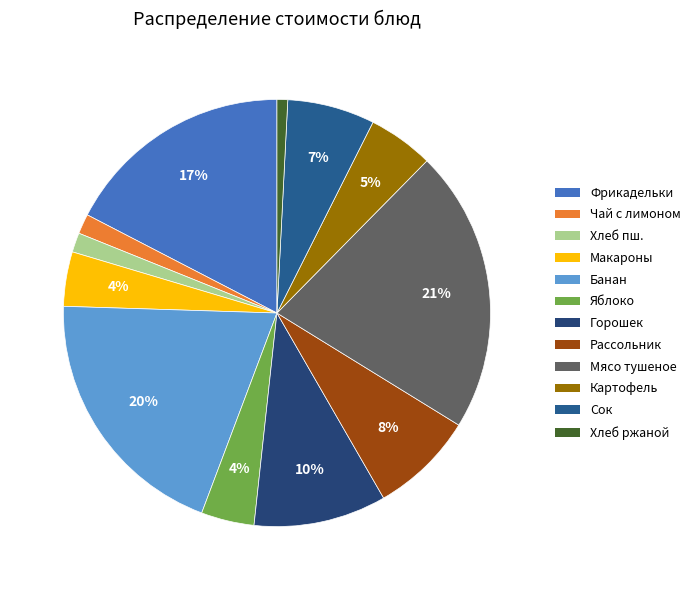

How many slices are in this pie chart?

12